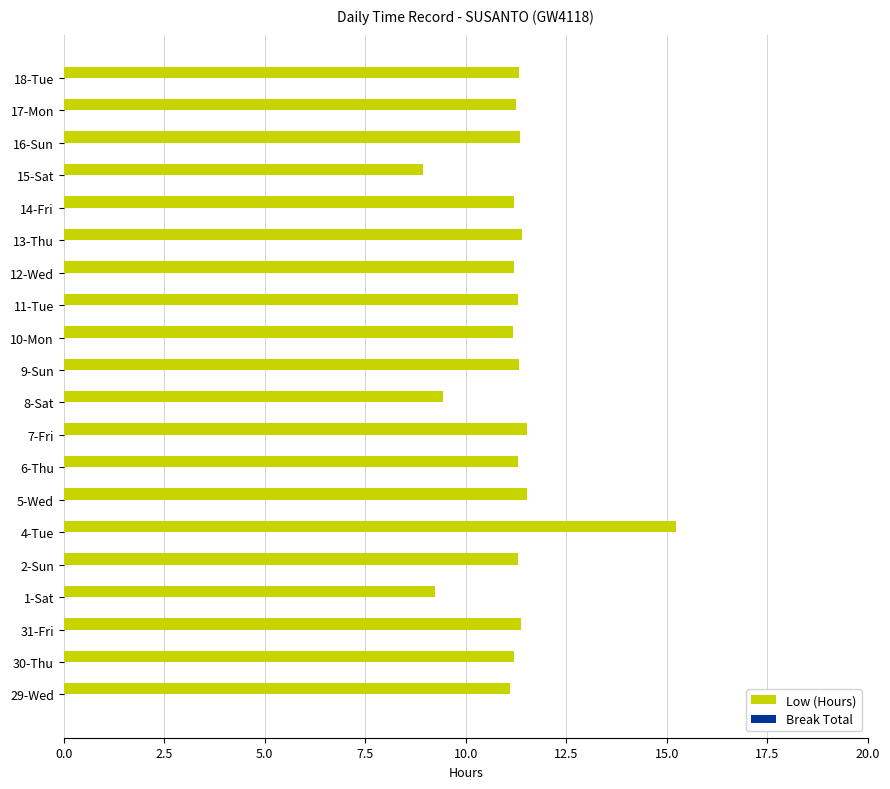

What is the difference between the values at 29-Wed and 8-Sat?

1.7